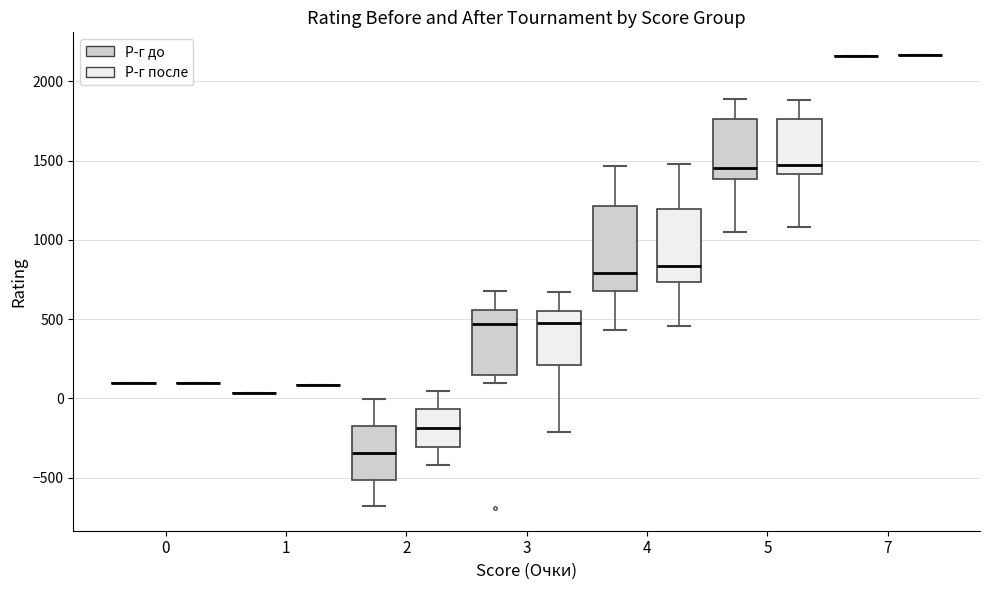

Which box is the tallest, from its lower edge to its upper edge?

4 (Р-г до)